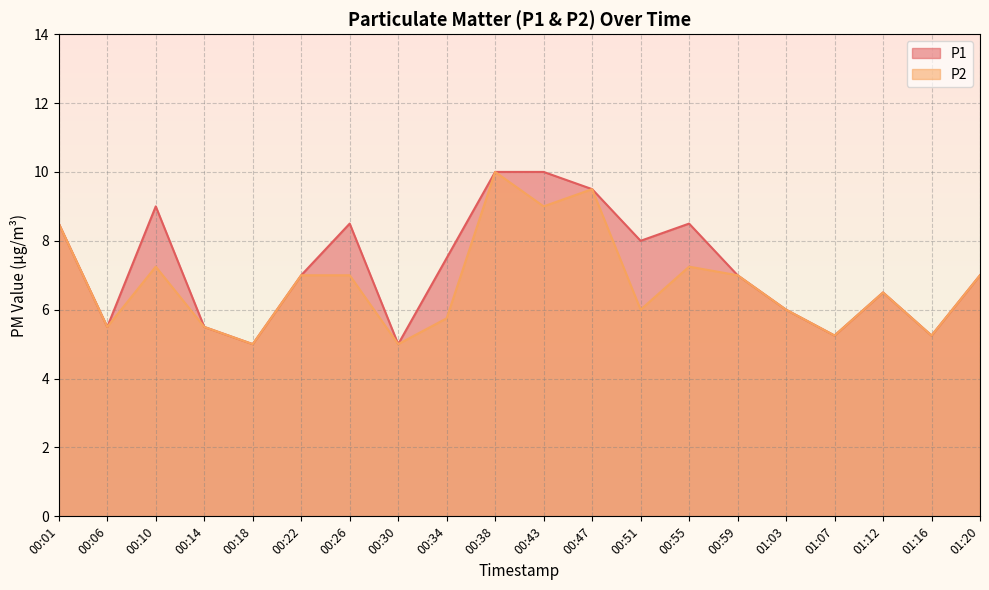

How many values in the P2 series are below 7?

10